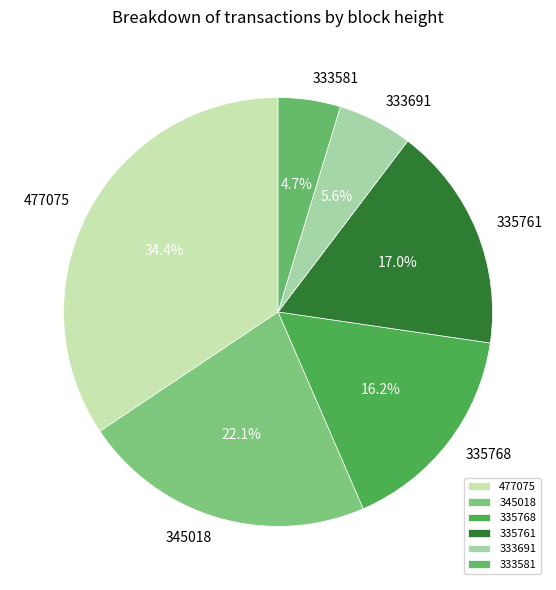

Which has a higher value, 335761 or 477075?

477075